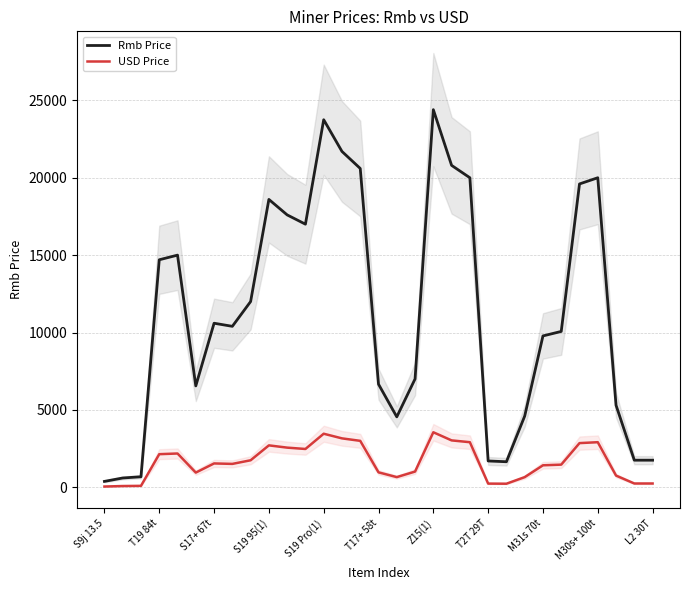

At which label does Rmb Price reach its peak?

Z15(1)